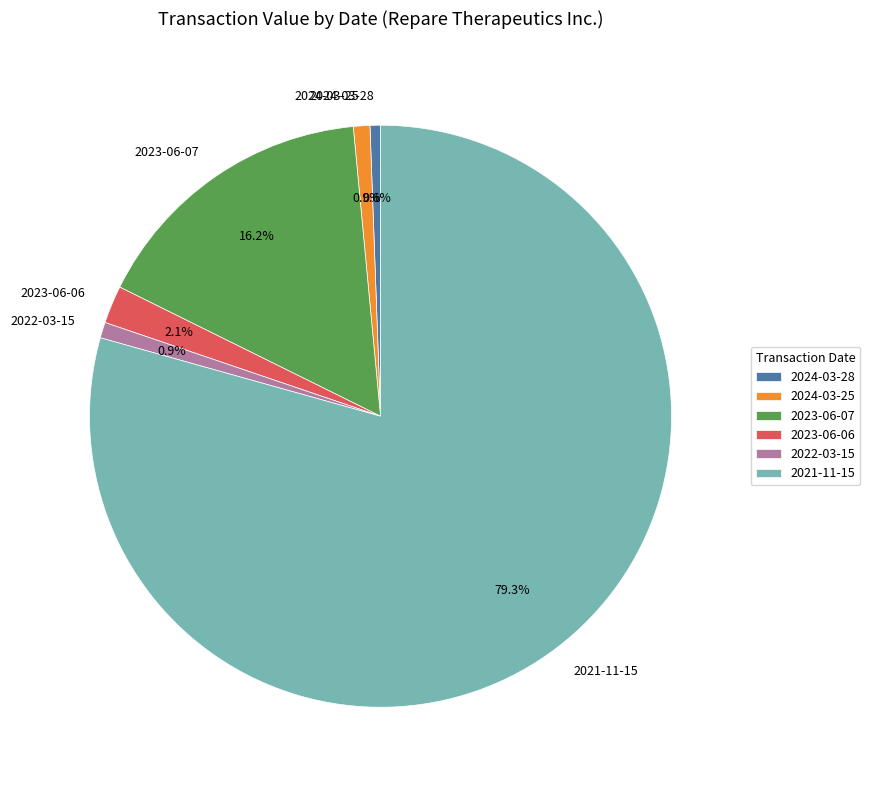

Is it true that 2021-11-15 is 91% of the pie?

False